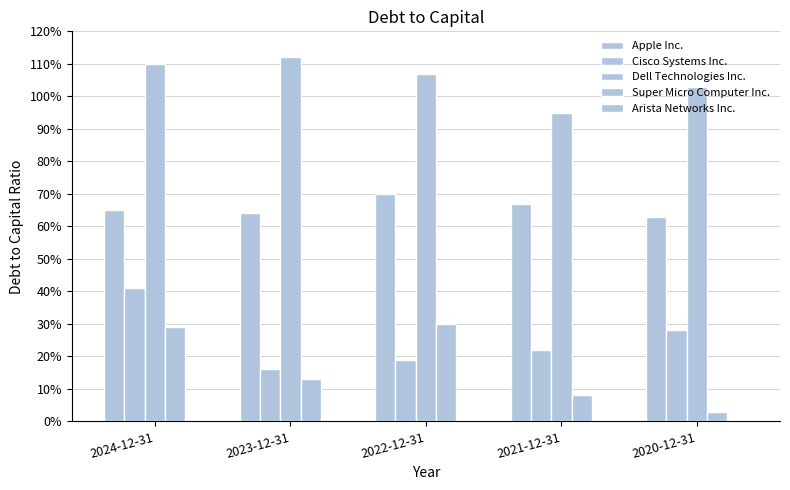

Does the chart contain any negative values?

No